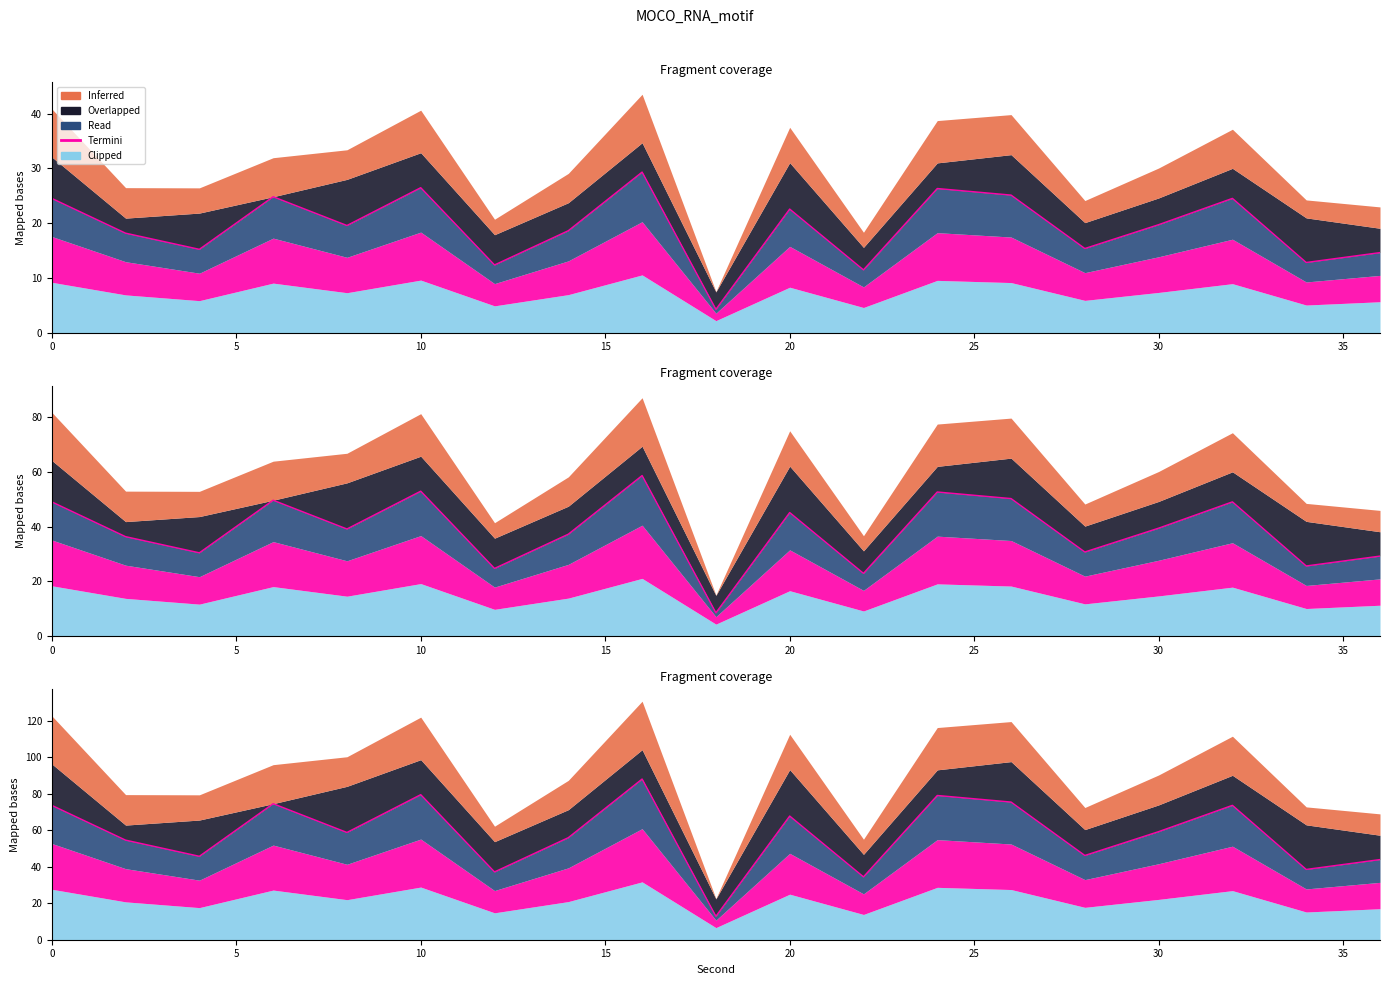

List the labels in order of Inferred value, smallest first.

18, 22, 12, 34, 36, 4, 28, 2, 14, 8, 30, 20, 0, 32, 6, 26, 24, 10, 16